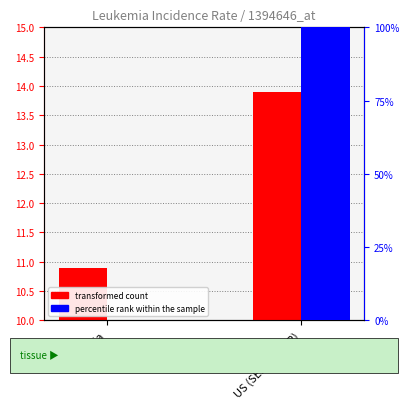

Which category has the lowest value in the percentile rank within the sample series?

Virginia